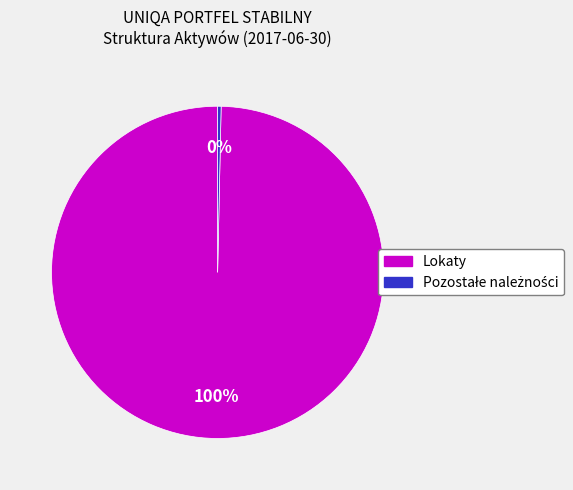

The Lokaty slice represents 91% of the pie. True or false?

False